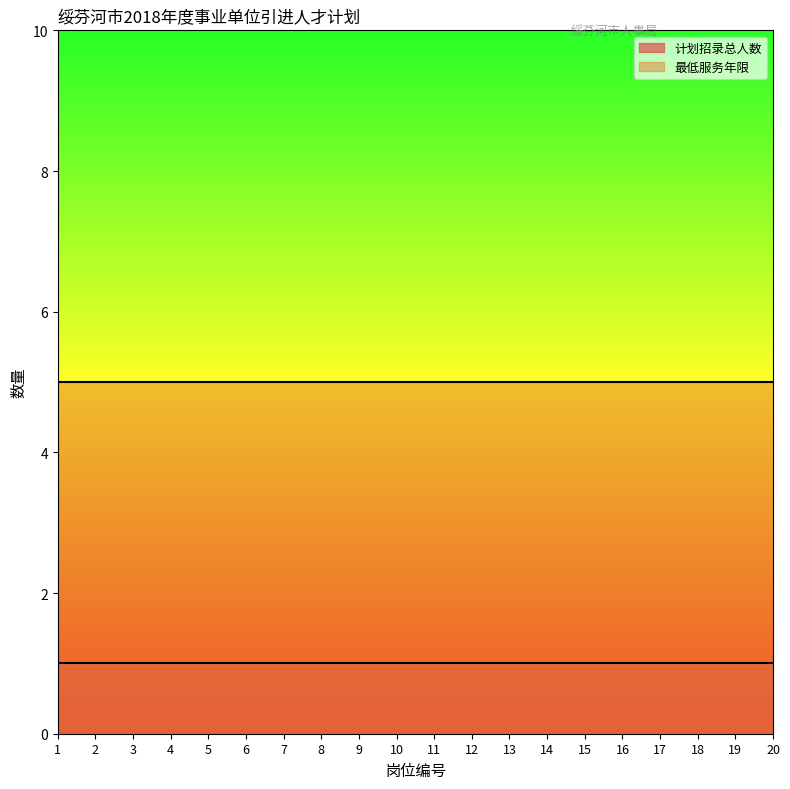

What is the value of the 最低服务年限 point at the 18th from the left?

5